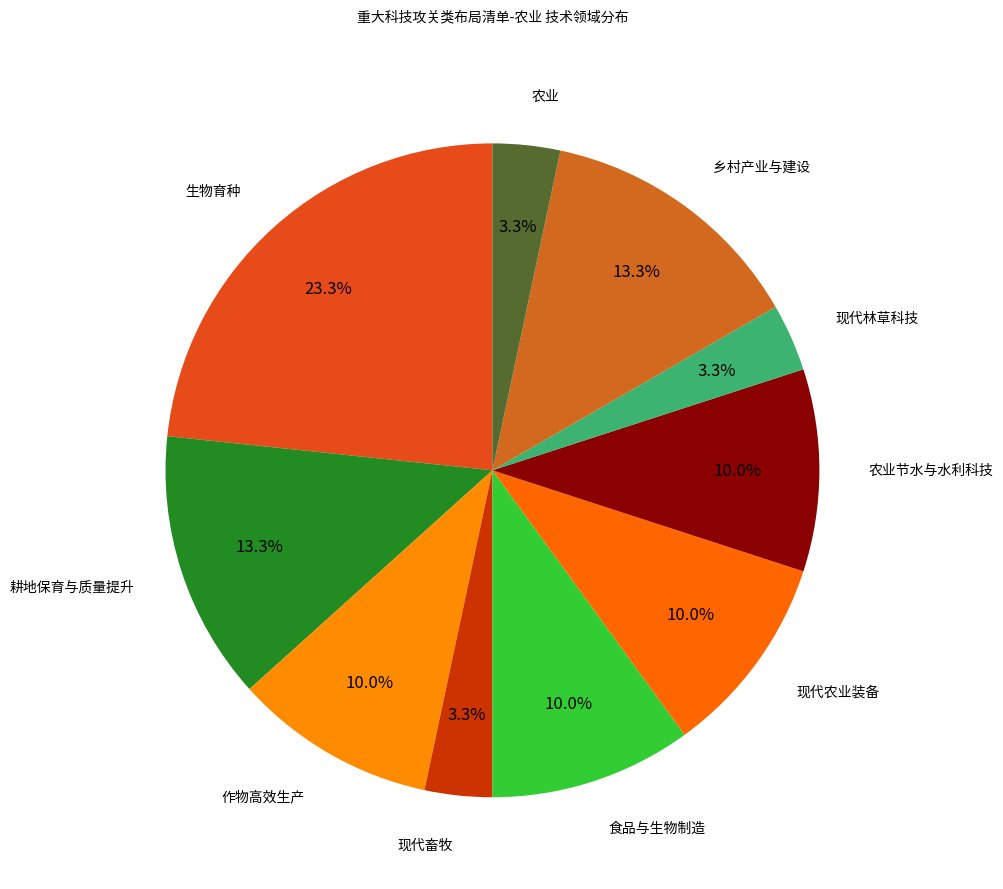

Is there a majority slice in this chart?

No